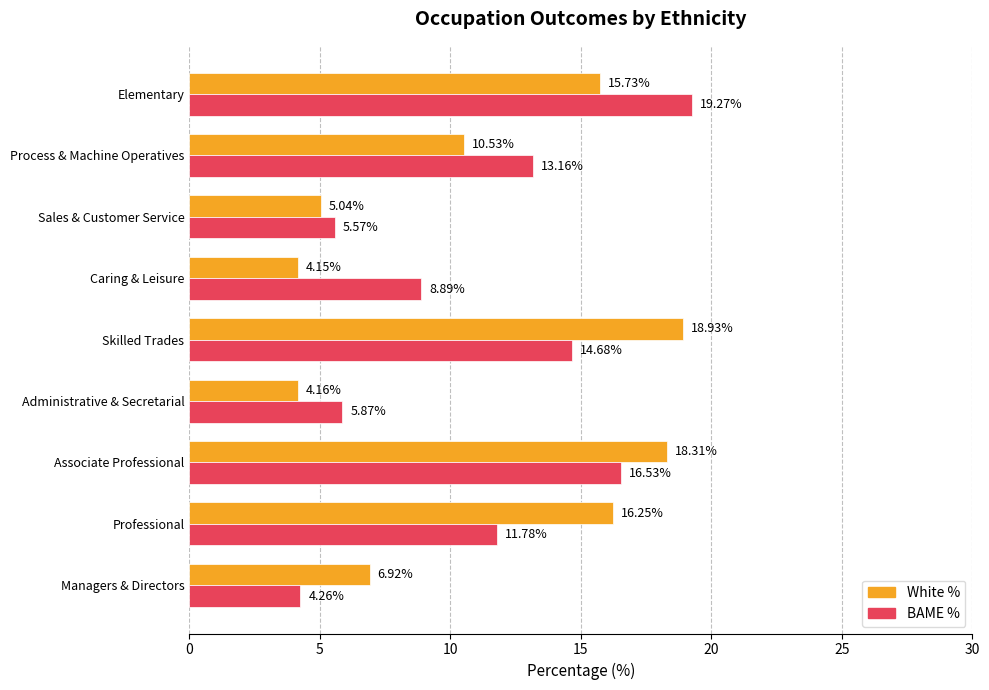

What is the total value across all series at Process & Machine Operatives?

23.7